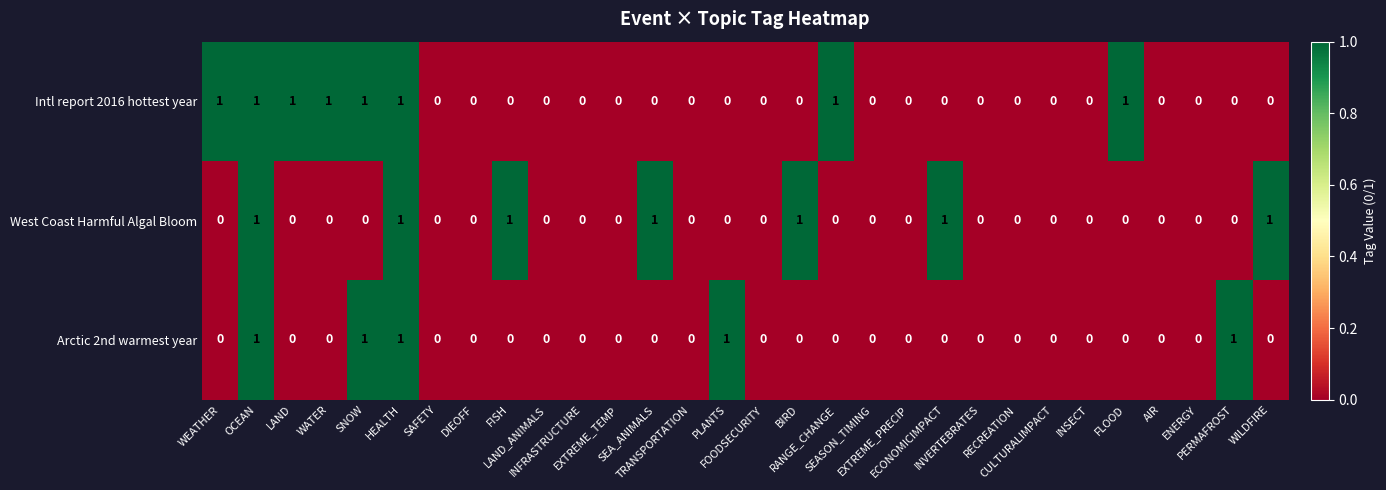

Which series has the largest total across all categories?

Intl report 2016 hottest year